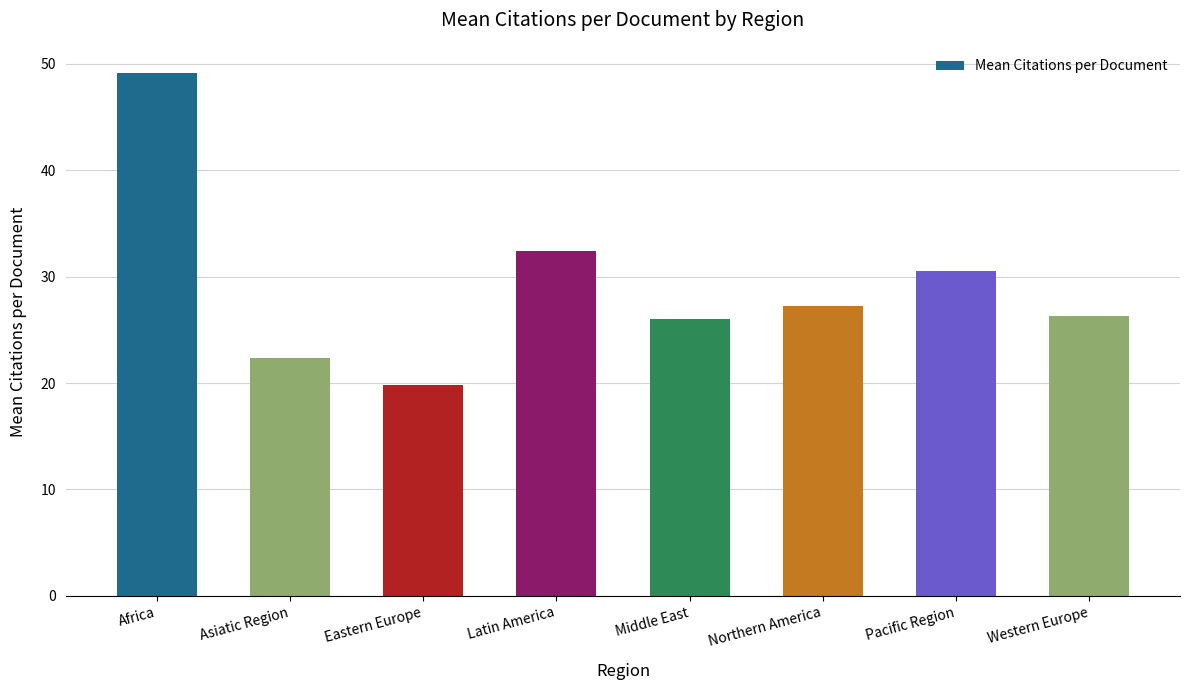

Reading right to left, what are all the values shown in this chart?

26.3	30.5	27.2	26.0	32.4	19.8	22.4	49.1